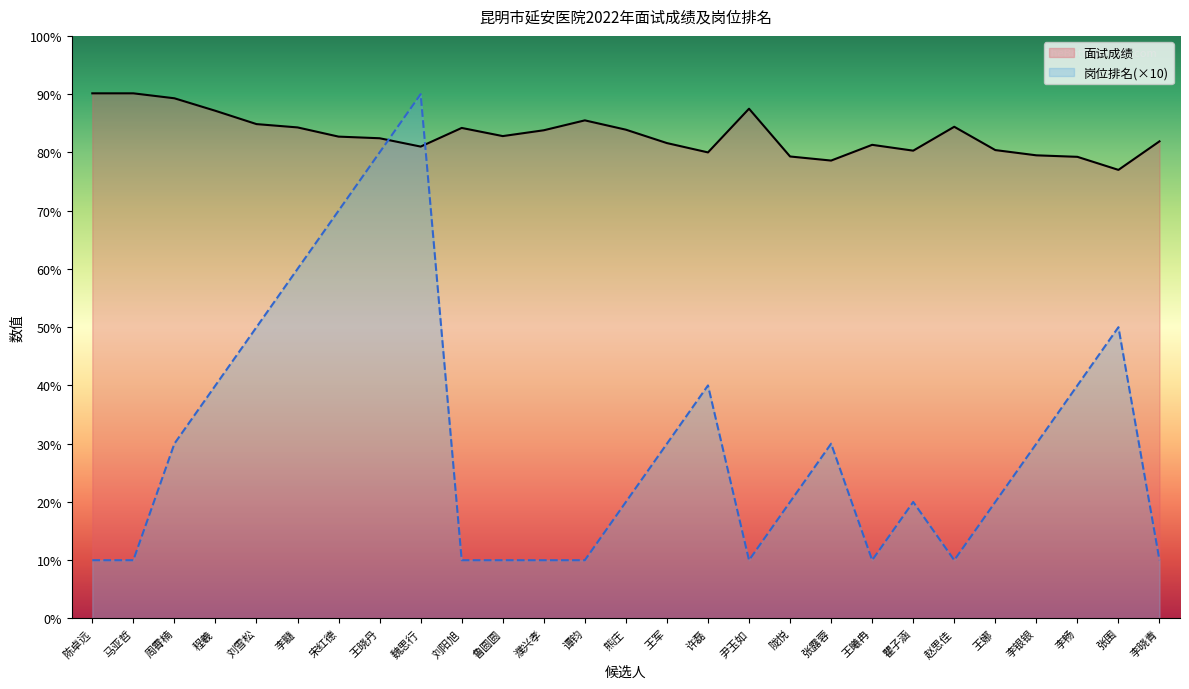

What is the minimum value shown in the chart?

10.0